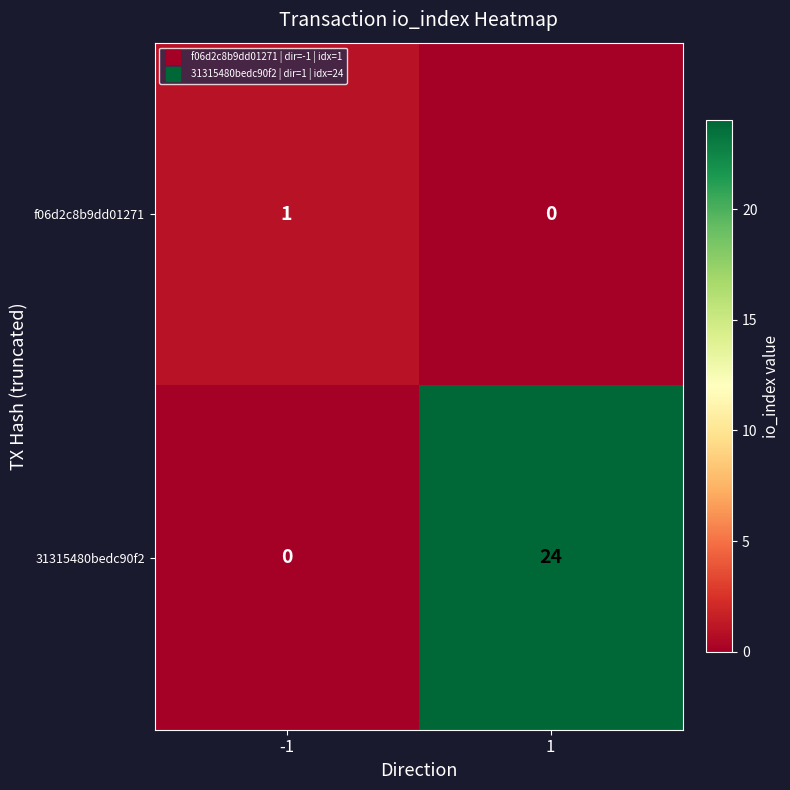

At -1, list the series in order from largest to smallest.

f06d2c8b9dd01271, 31315480bedc90f2